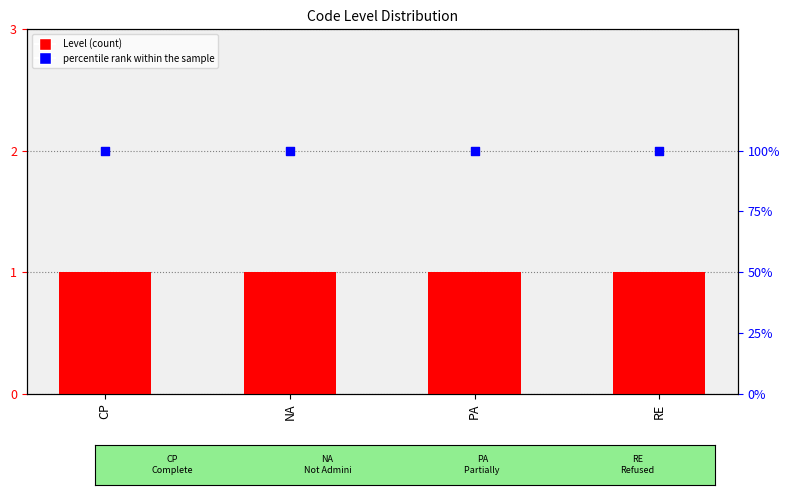

What is the total value across all series at RE?

101